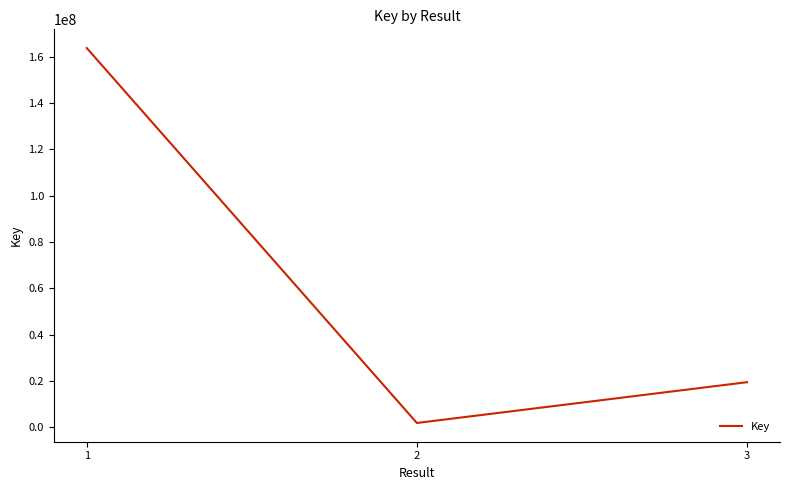

Does the chart have visible grid lines?

No